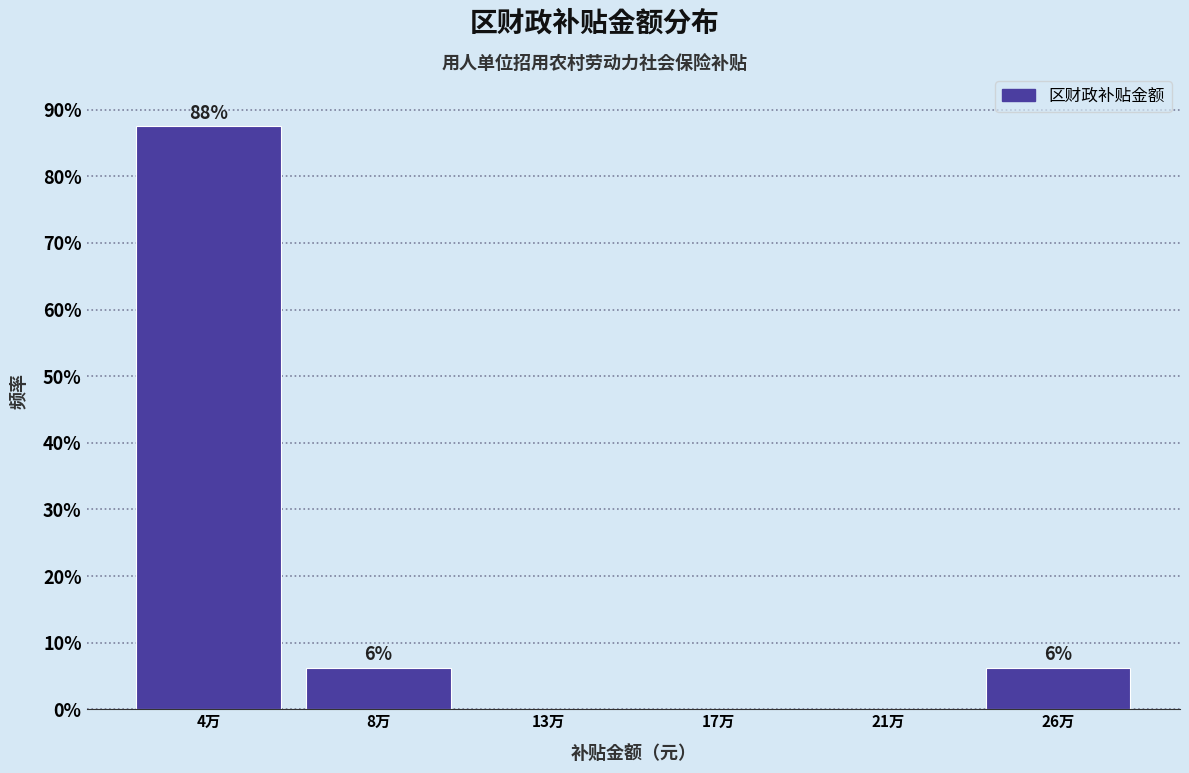

Are the bars horizontal?

No